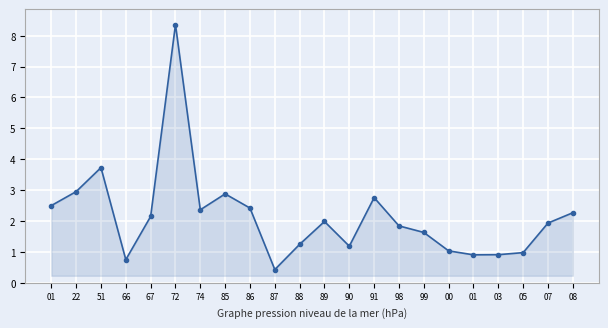

How many distinct data groups are displayed?

1